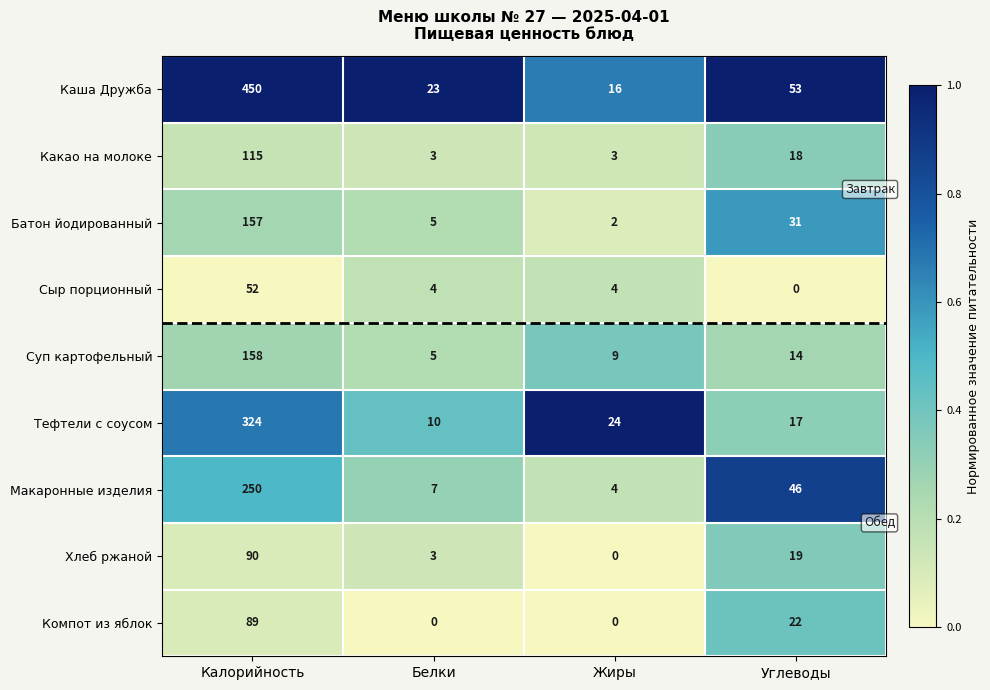

What is the sum of all Суп картофельный values?

186